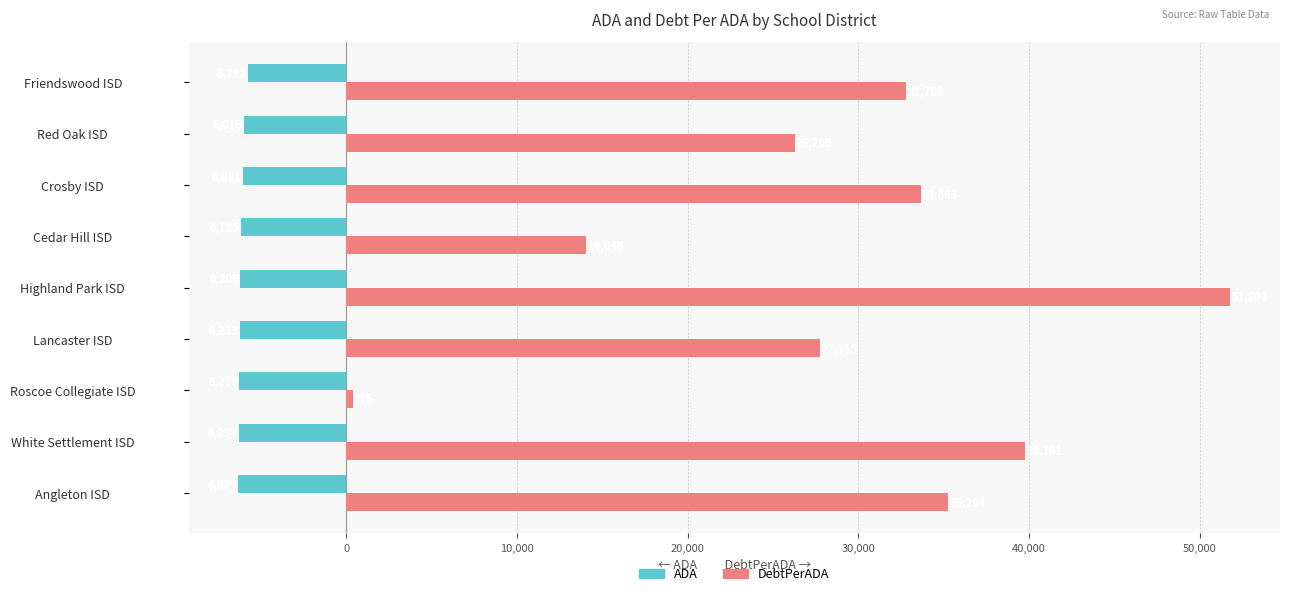

At which label is ADA closest to -6059?

Crosby ISD